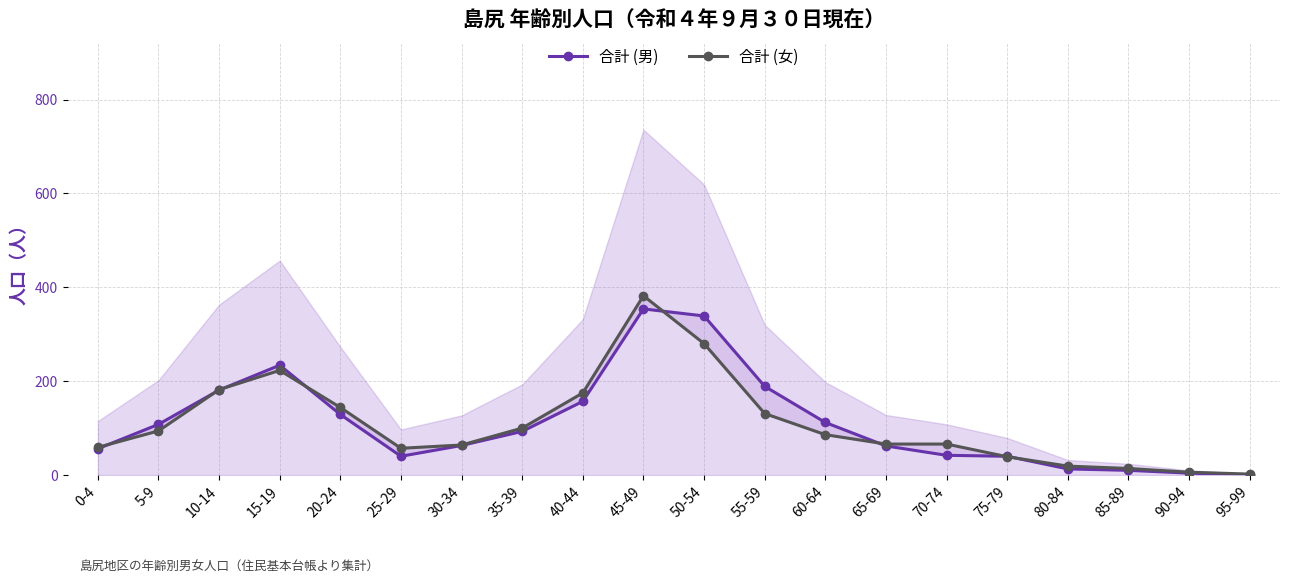

Rank the series at 75-79 from highest to lowest value.

合計 (男), 合計 (女)